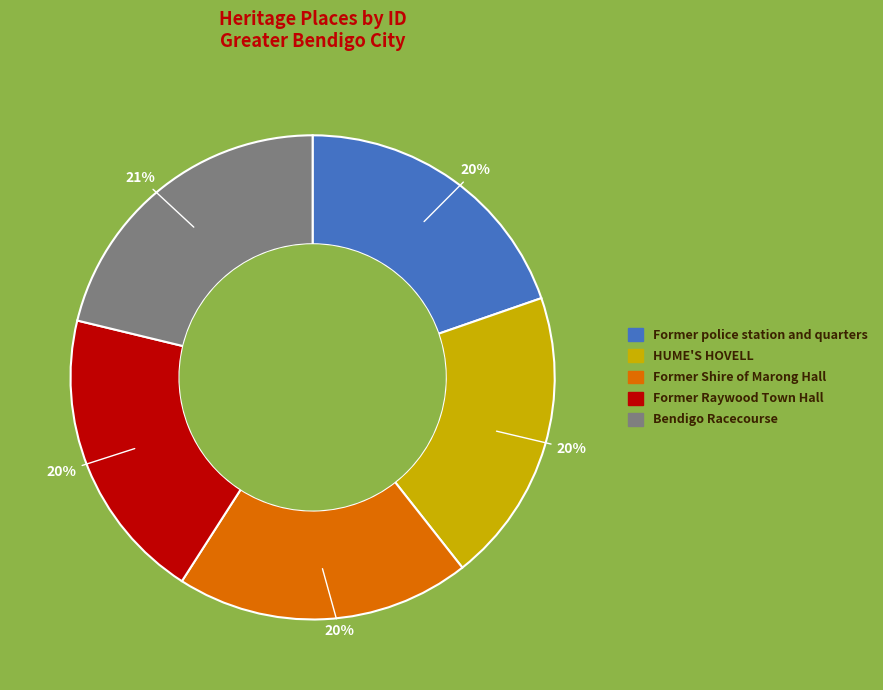

How many segments does this pie chart have?

5